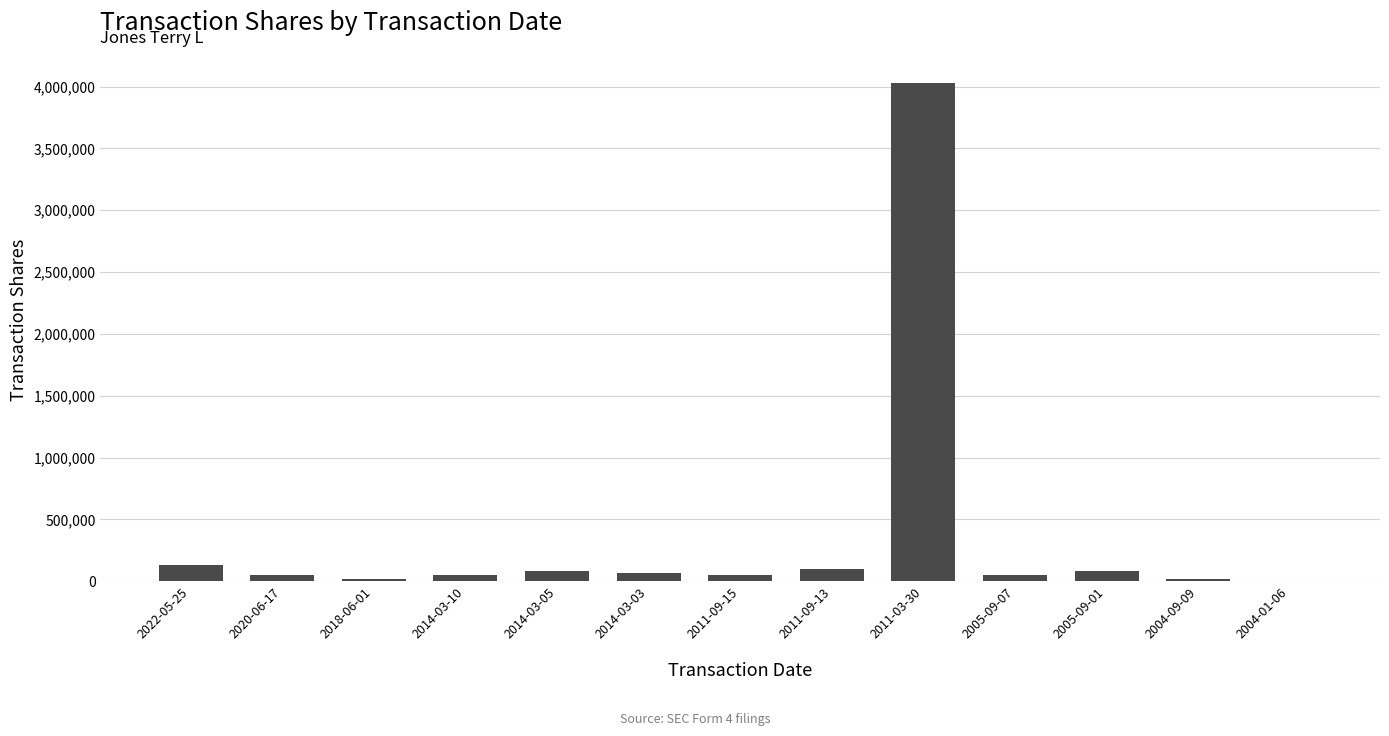

How many categories are shown in the chart?

13